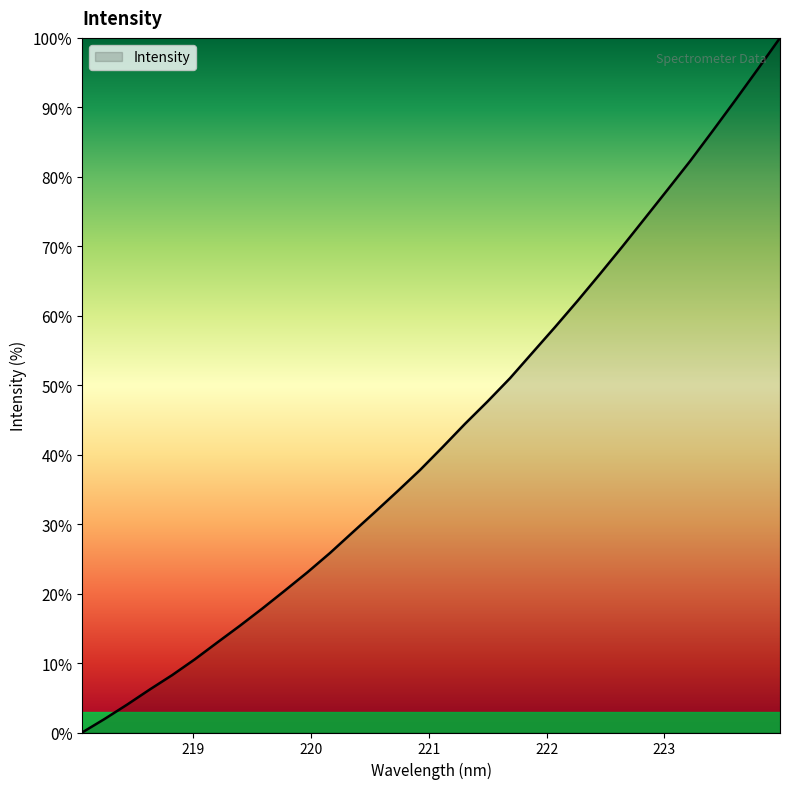

How many values are below 41?

16